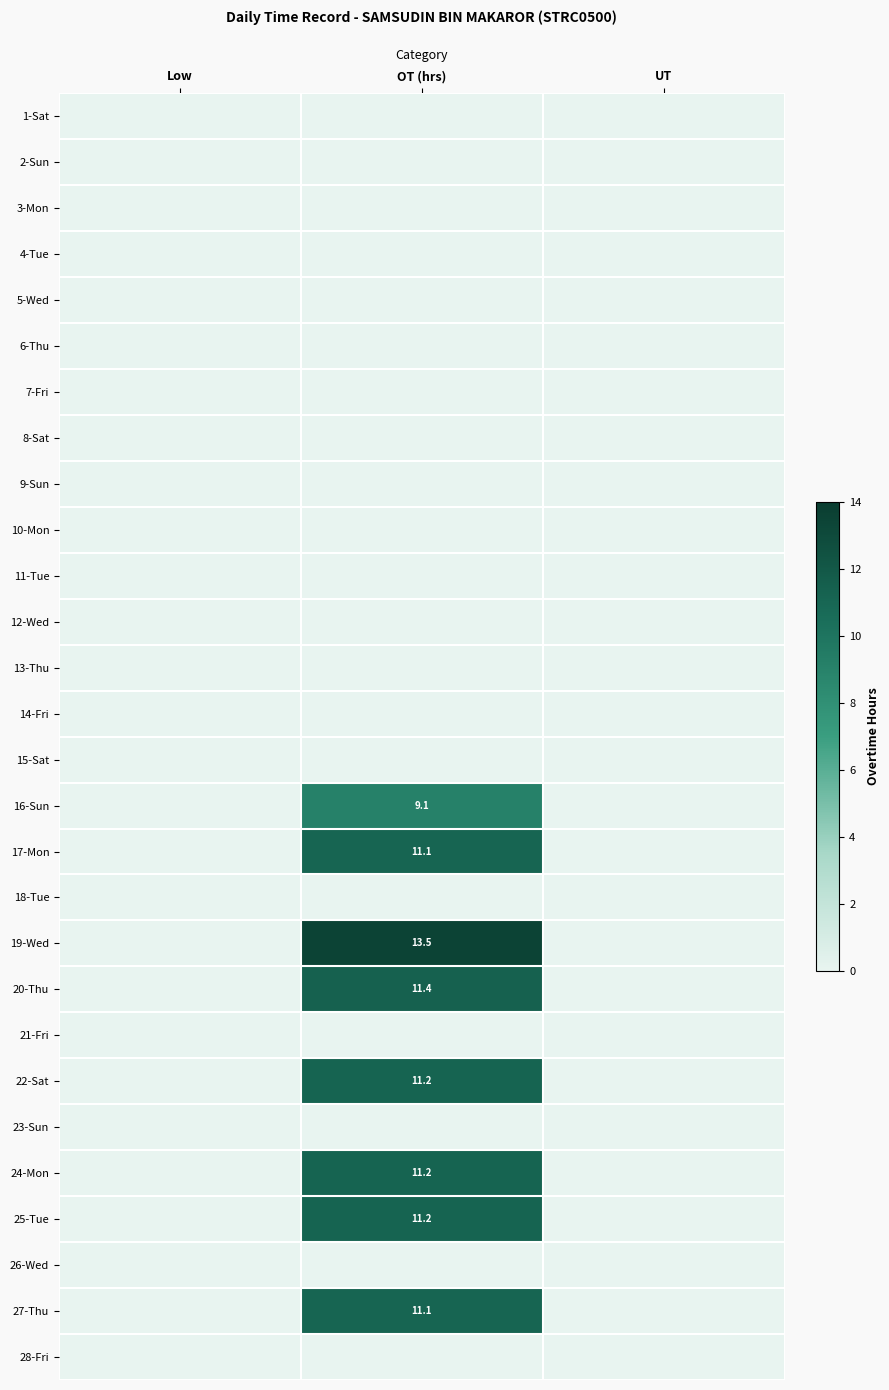

What is the maximum value shown in the chart?

13.5